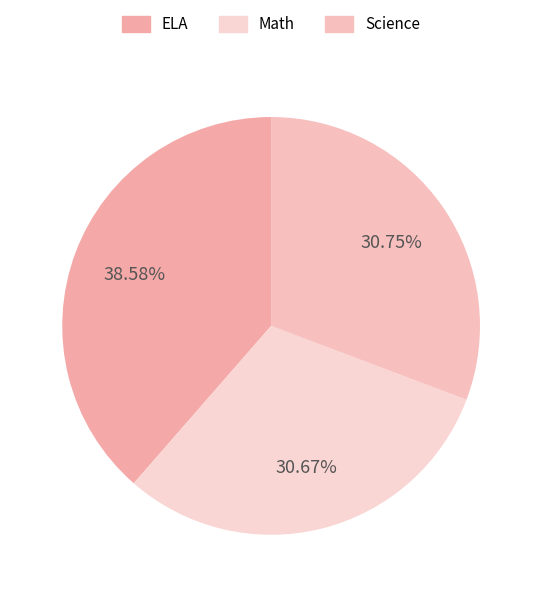

Do Science and ELA together represent more than half of the pie?

Yes